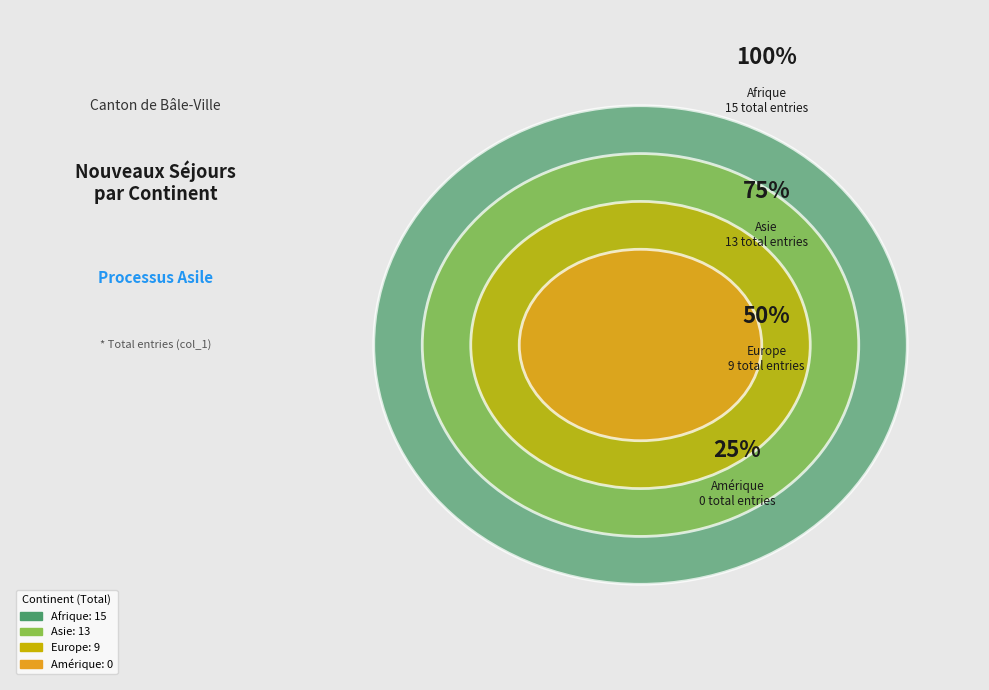

What is the change in value from Asie to Europe?

-4